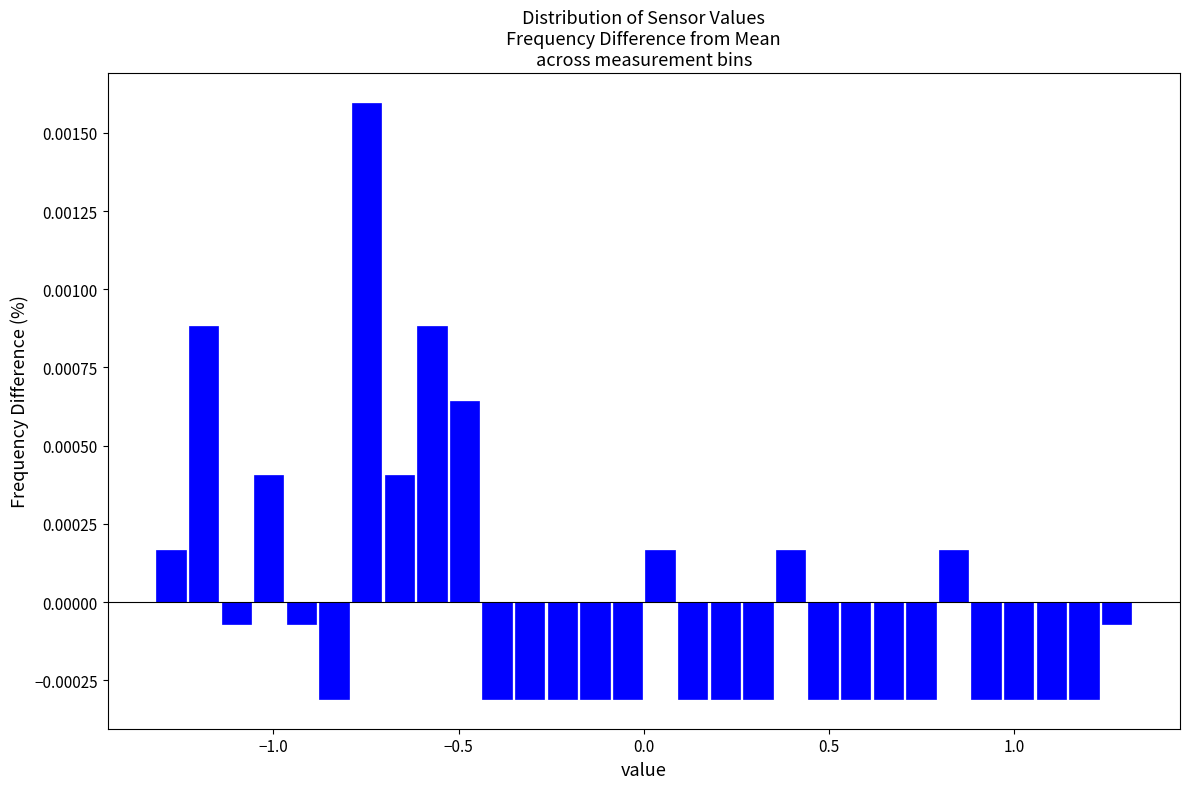

Read against the x-axis, roughly where is the centre of the tallest bar?

-0.75